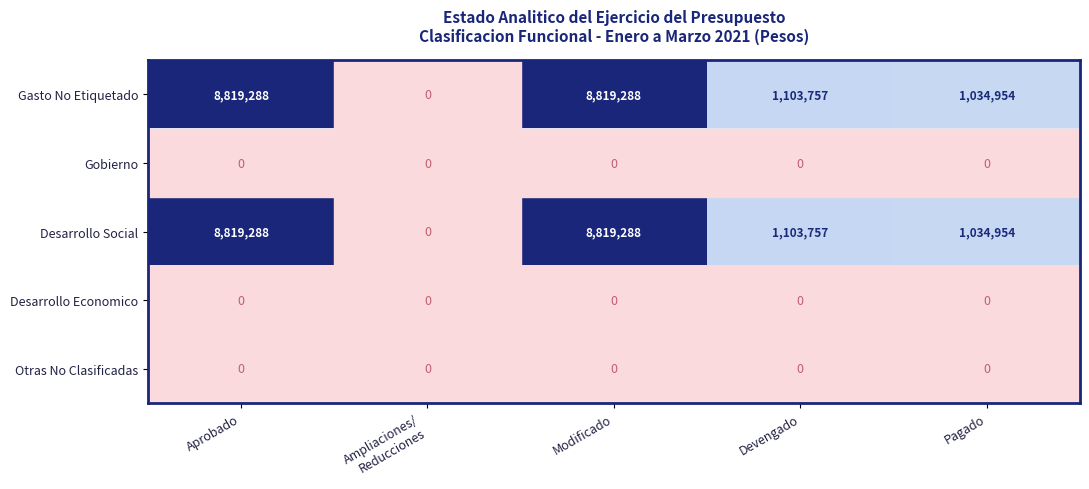

What is the approximate value of Desarrollo Social at Pagado, to the nearest 10?

1034950